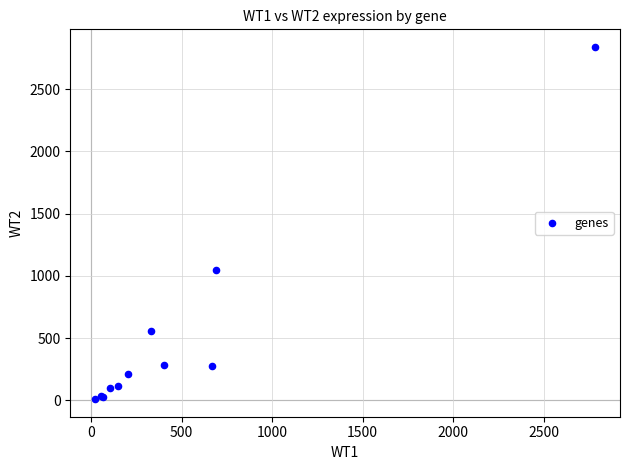

What Y value in the scatter plot is closest to 1424?

1050